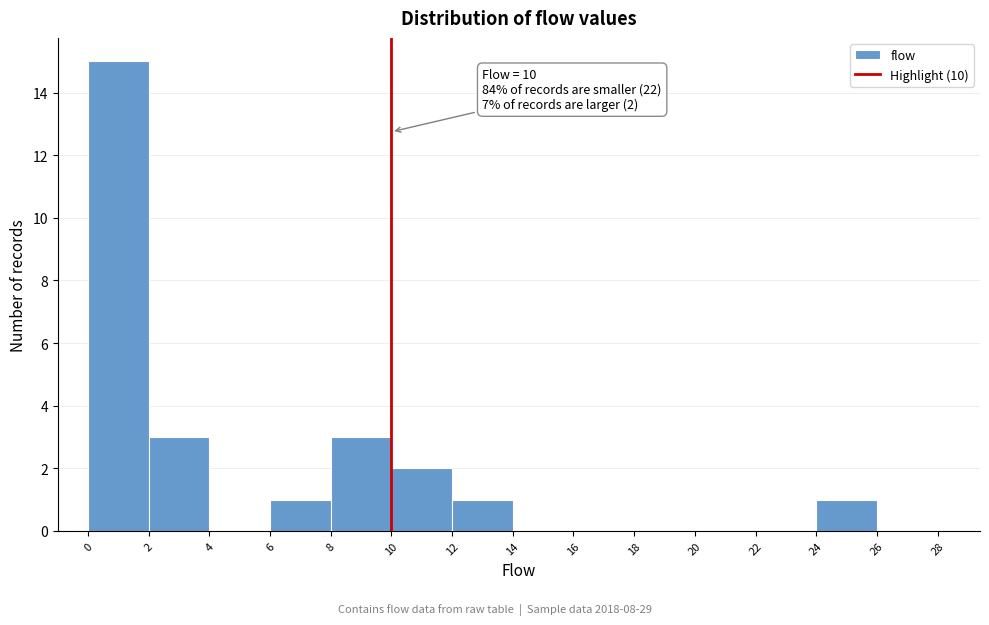

Over which range of the x-axis is the bar tallest?

0 to 2